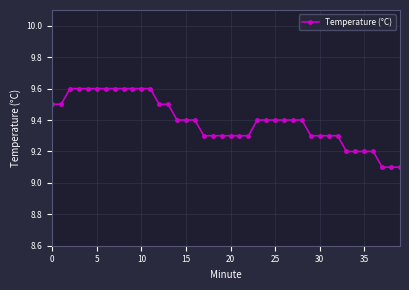

Does the chart have visible grid lines?

Yes